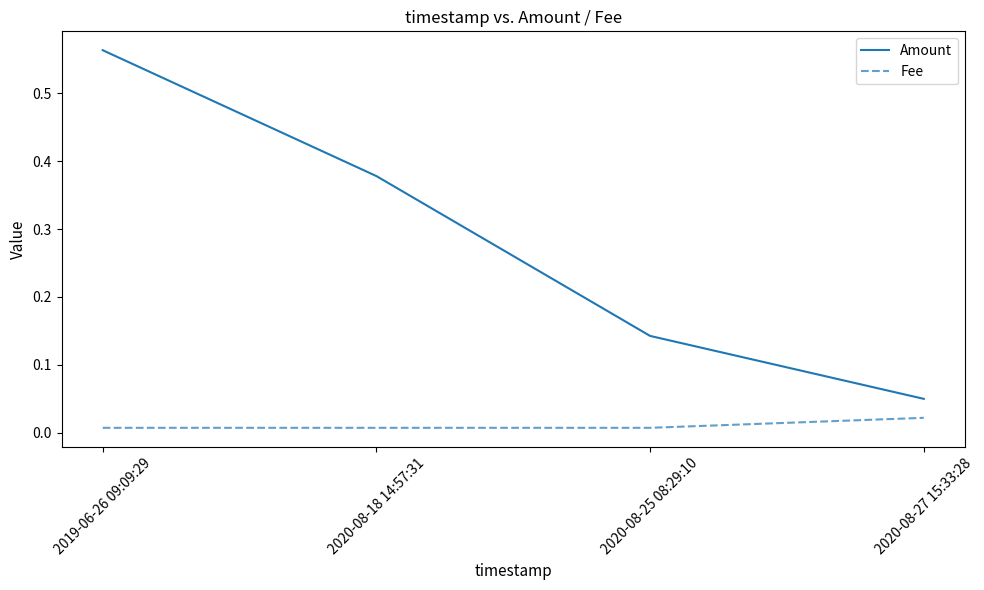

Which series has the widest spread of values?

Amount